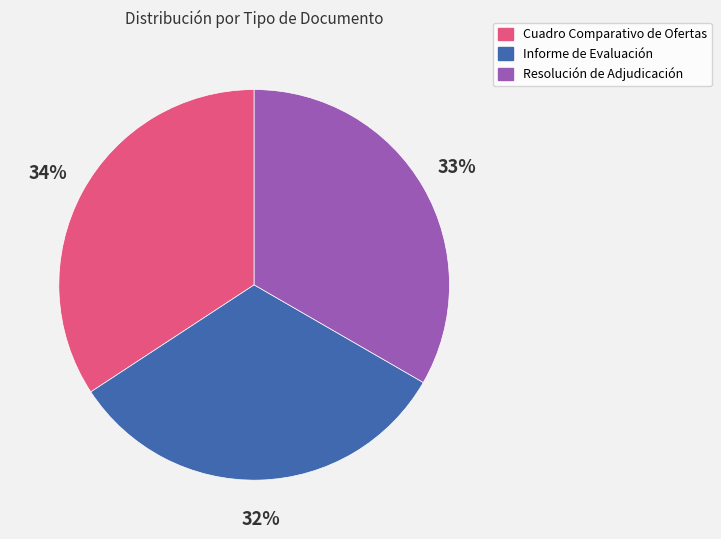

How many slices are in this pie chart?

3